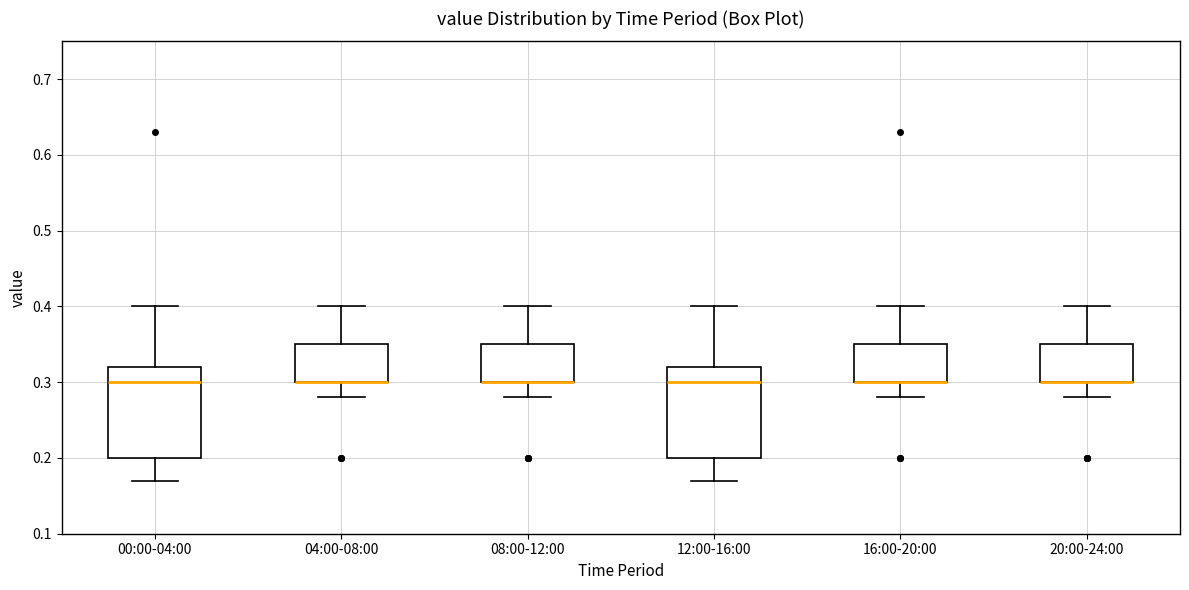

Where does the upper whisker of the box for 04:00-08:00 end on the y-axis? The values are not printed on the chart, so give them approximately, as read against the axis.

0.40